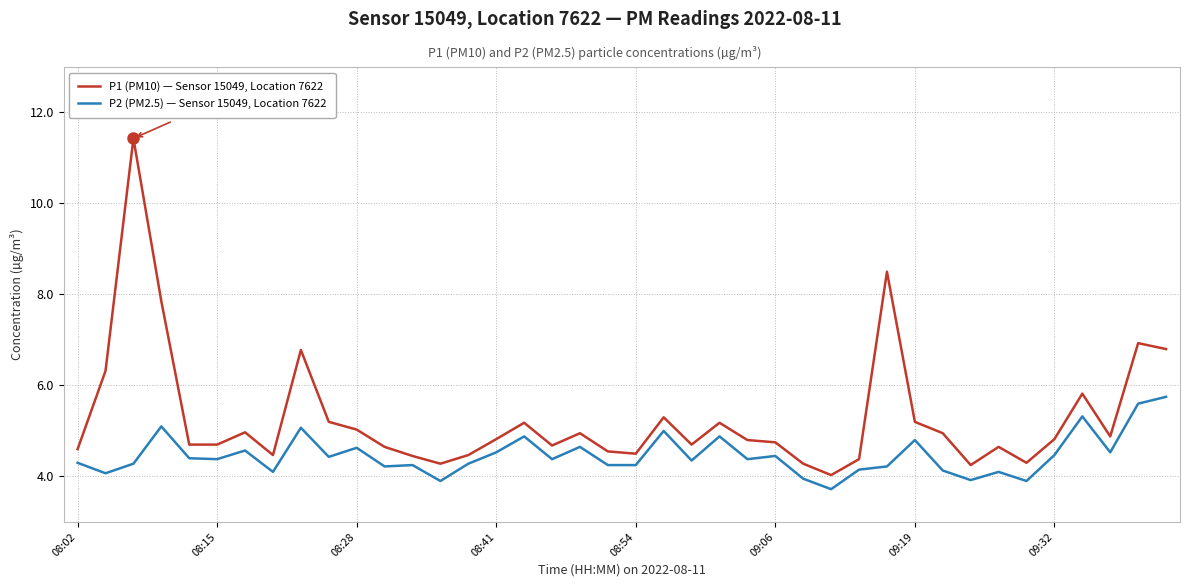

What is the difference between the maximum and minimum values in the P2 (PM2.5) — Sensor 15049, Location 7622 series?

2.0